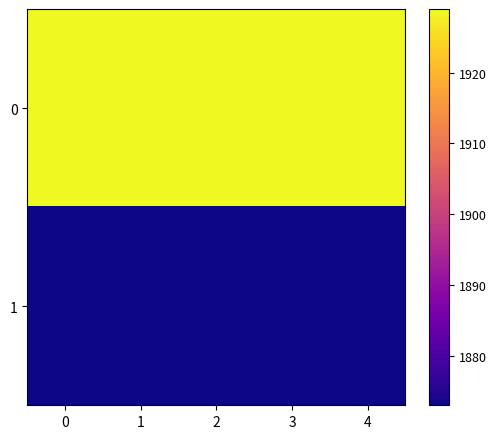

What is the maximum value shown in the chart?

1929